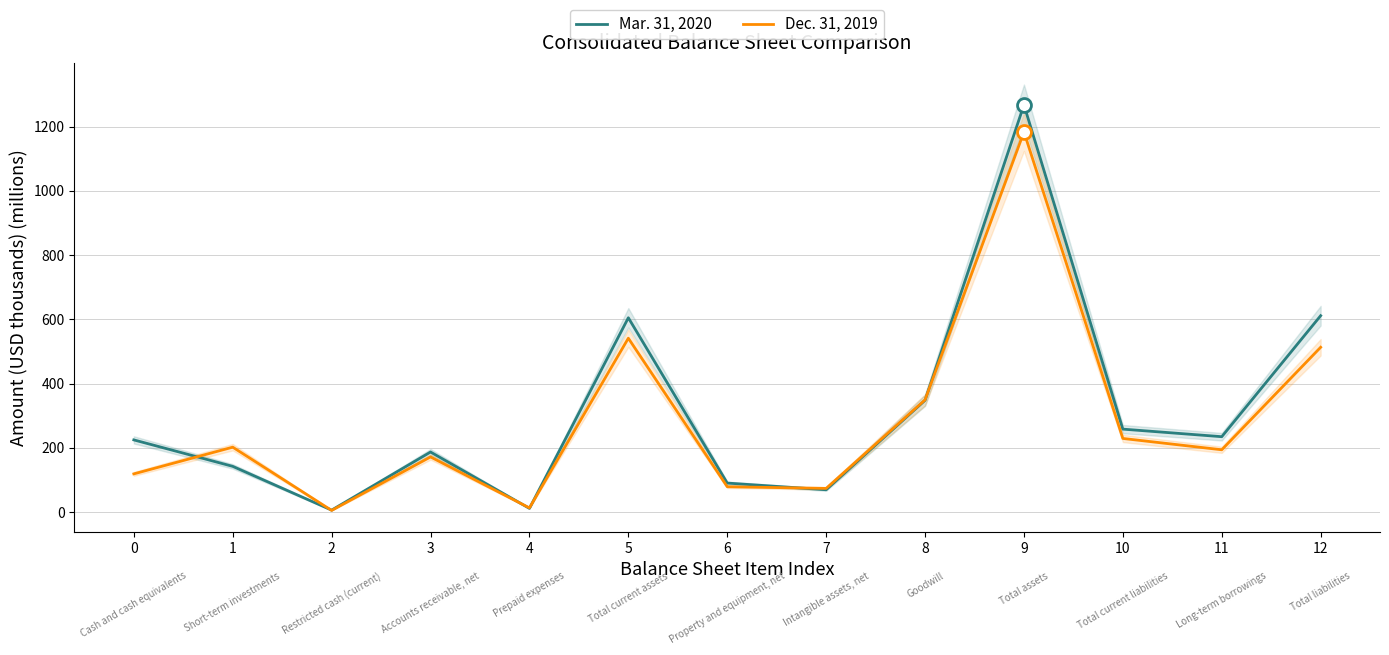

The value of Mar. 31, 2020 at 12 is 910.5. True or false?

False